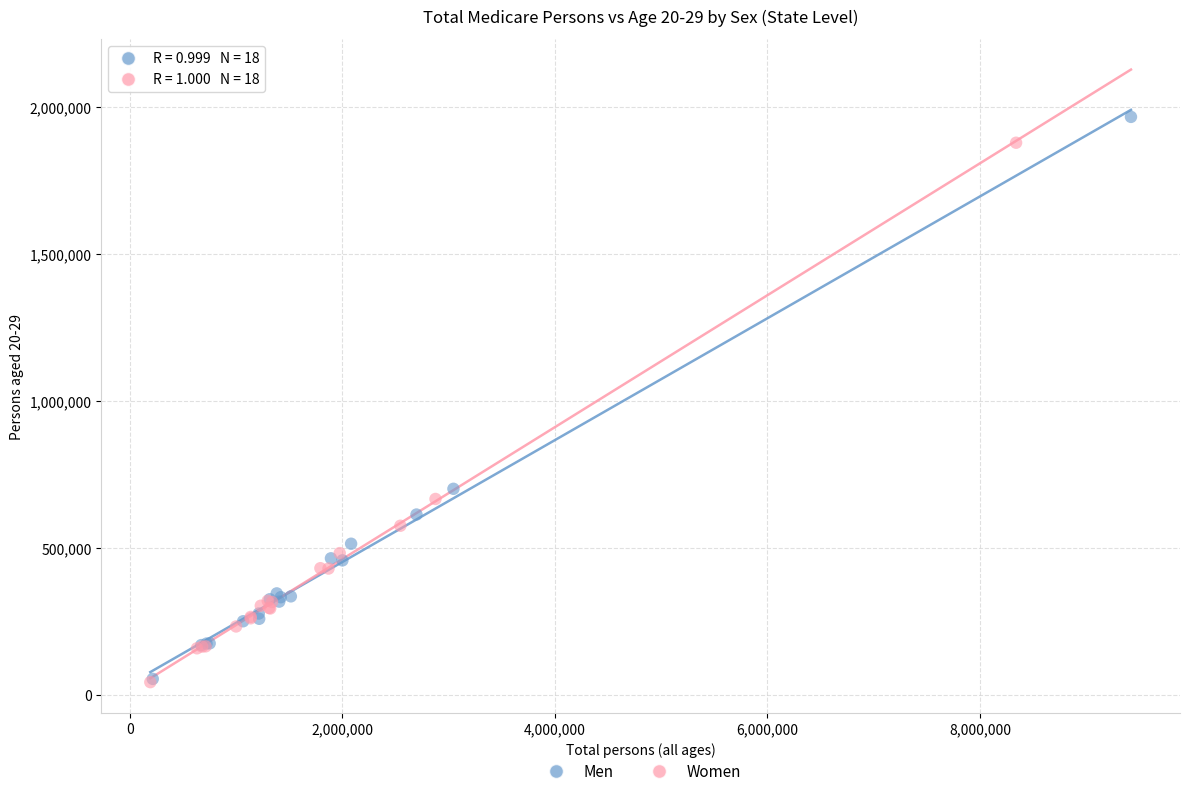

What are all the series names shown in the legend?

Men, Women